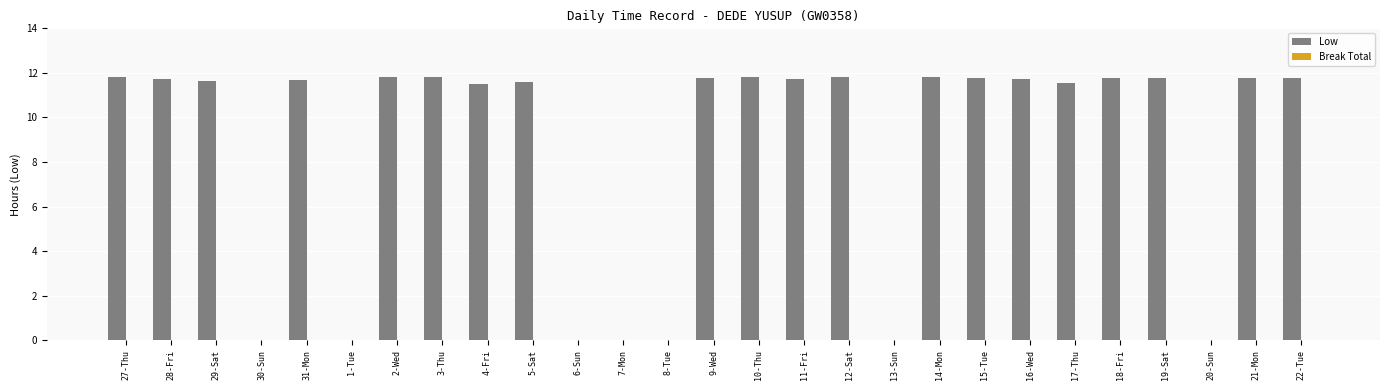

What is the maximum value shown in the chart?

11.8